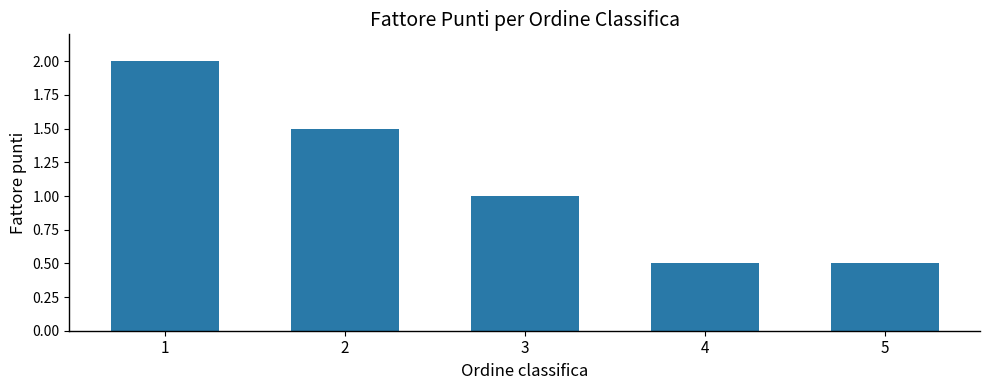

What is the value of the 1st bar from the left?

2.0